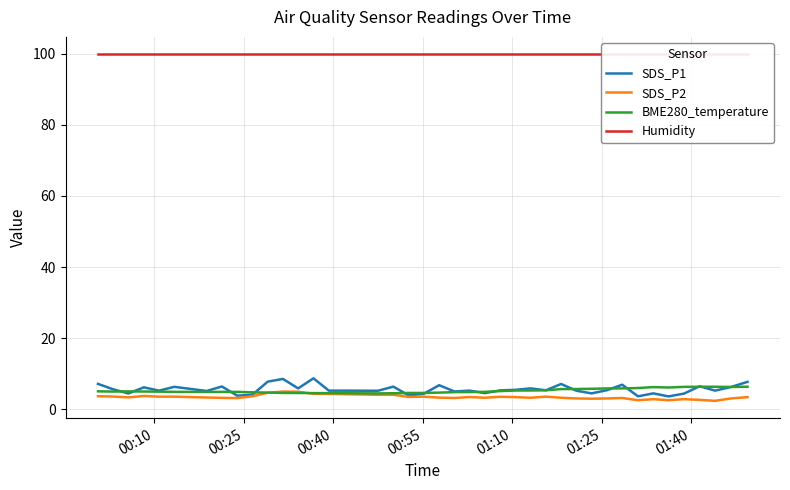

What is the maximum value for SDS_P2?

4.9